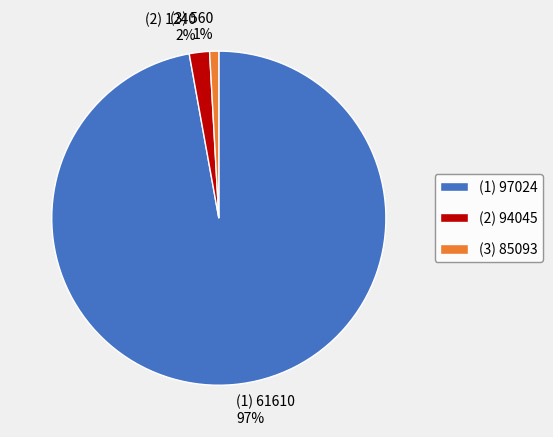

To the nearest percent, what percentage of the pie is (2) 1240 2%?

2%